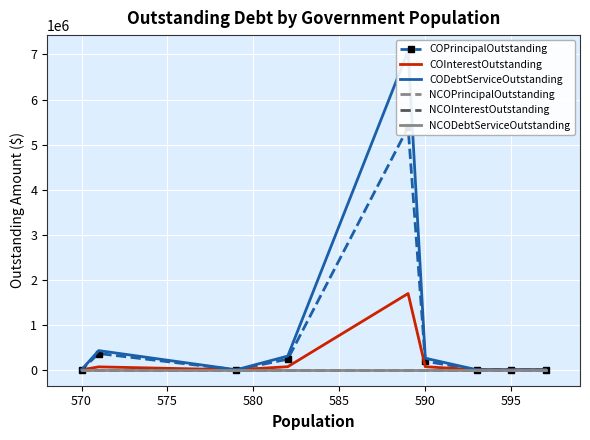

How many lines are shown in the chart?

6